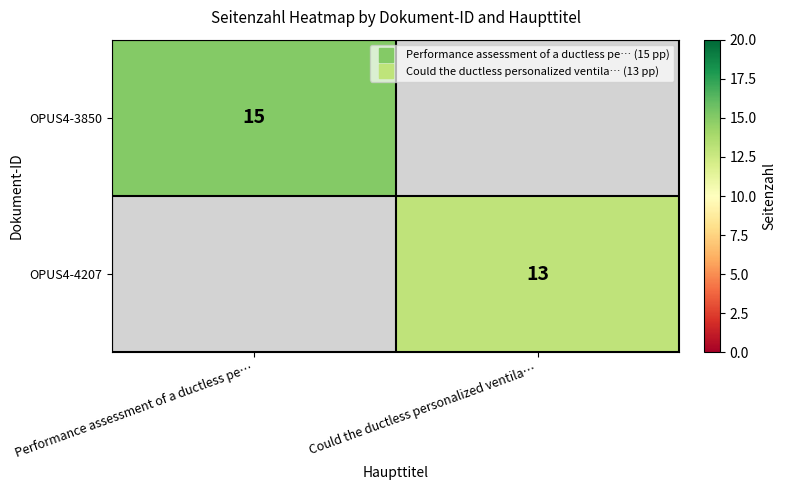

List the labels in order of OPUS4-4207 value, smallest first.

Performance assessment of a ductless pe…, Could the ductless personalized ventila…